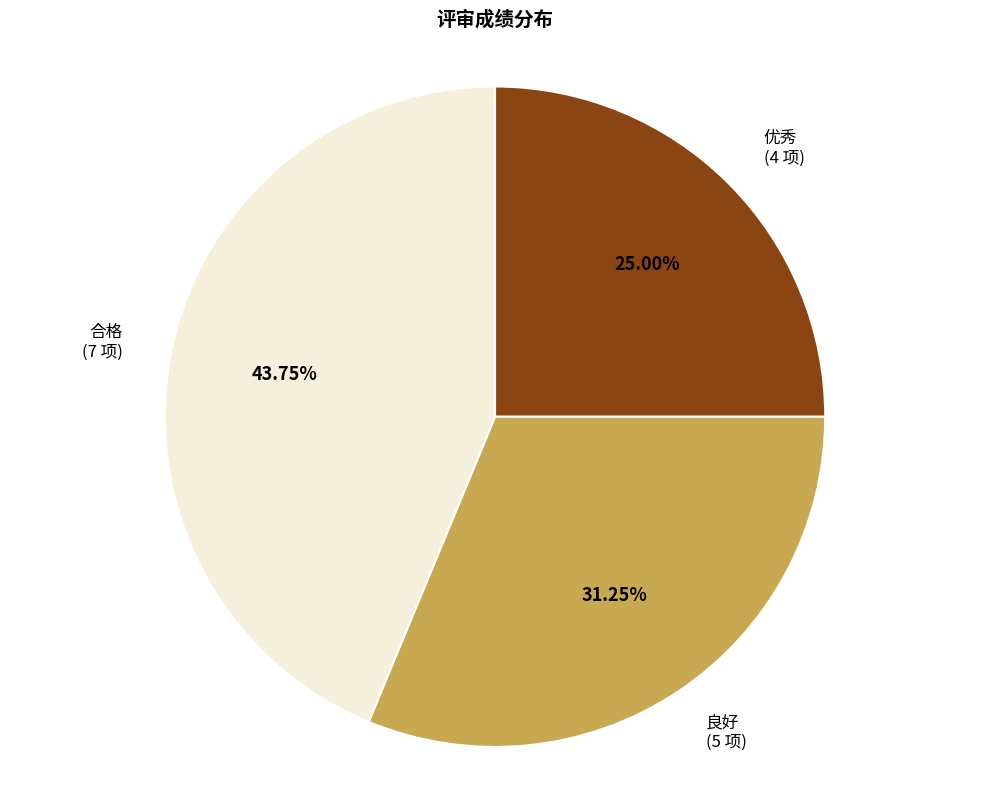

Is there a majority slice in this chart?

No